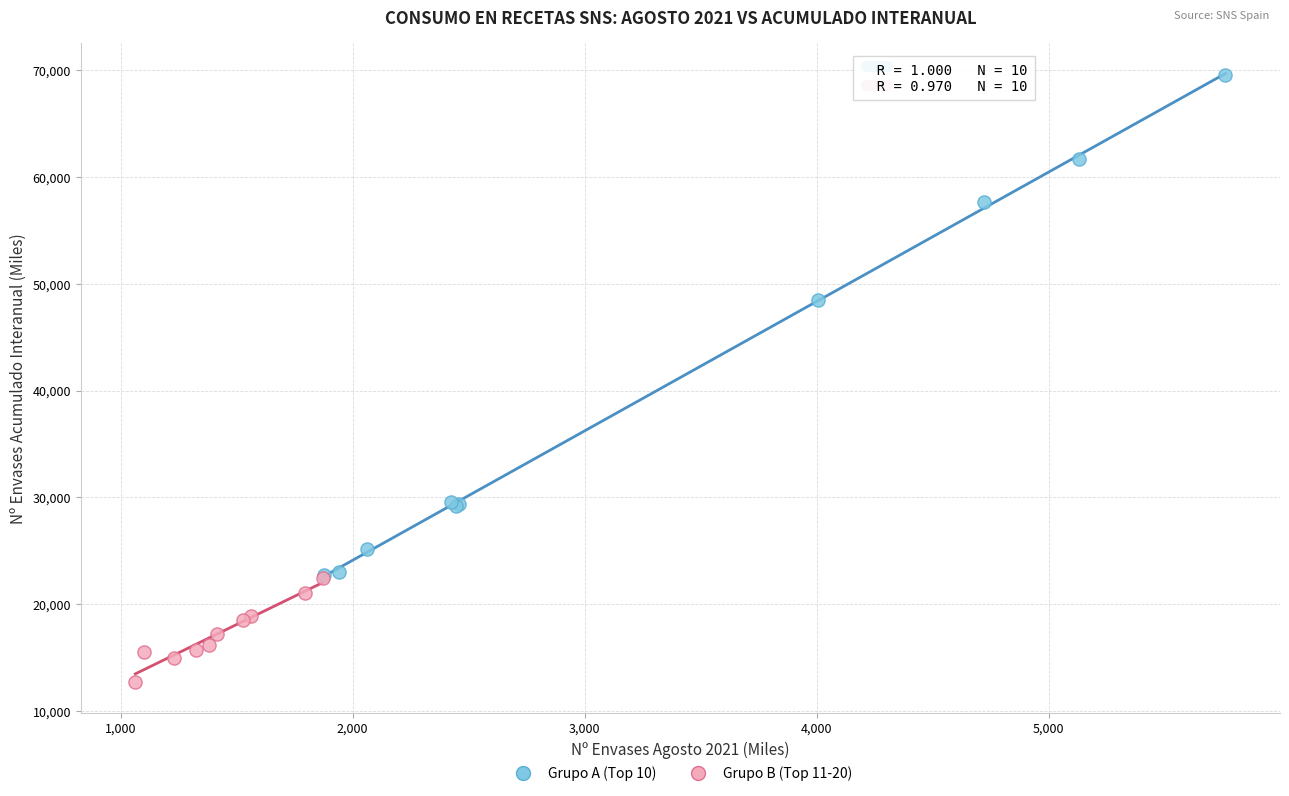

What are all the series names shown in the legend?

Grupo A (Top 10), Grupo B (Top 11-20)